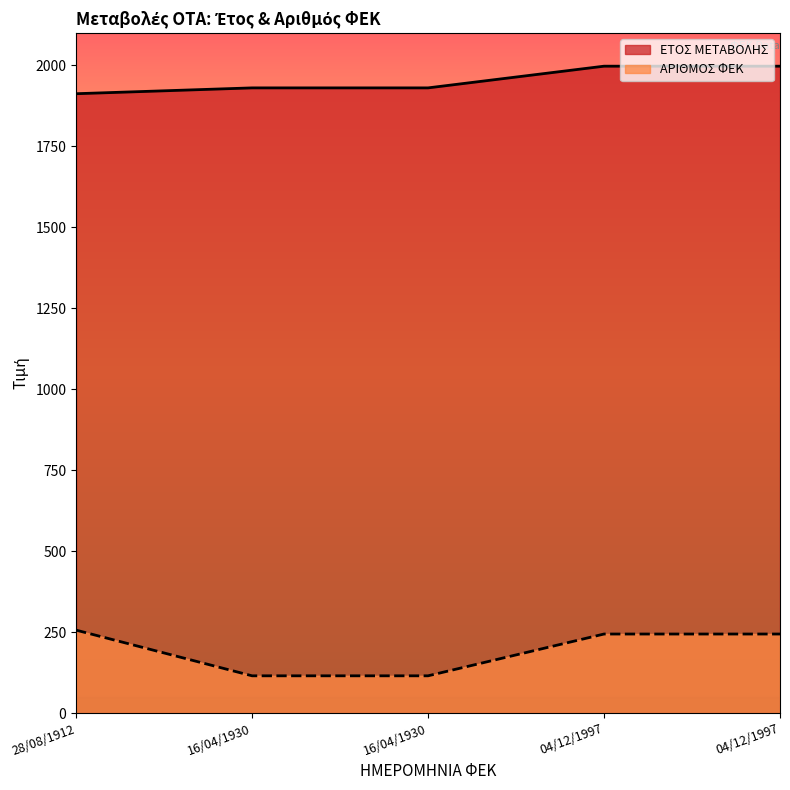

True or false: ΑΡΙΘΜΟΣ ΦΕΚ and ΕΤΟΣ ΜΕΤΑΒΟΛΗΣ cross at least once.

False